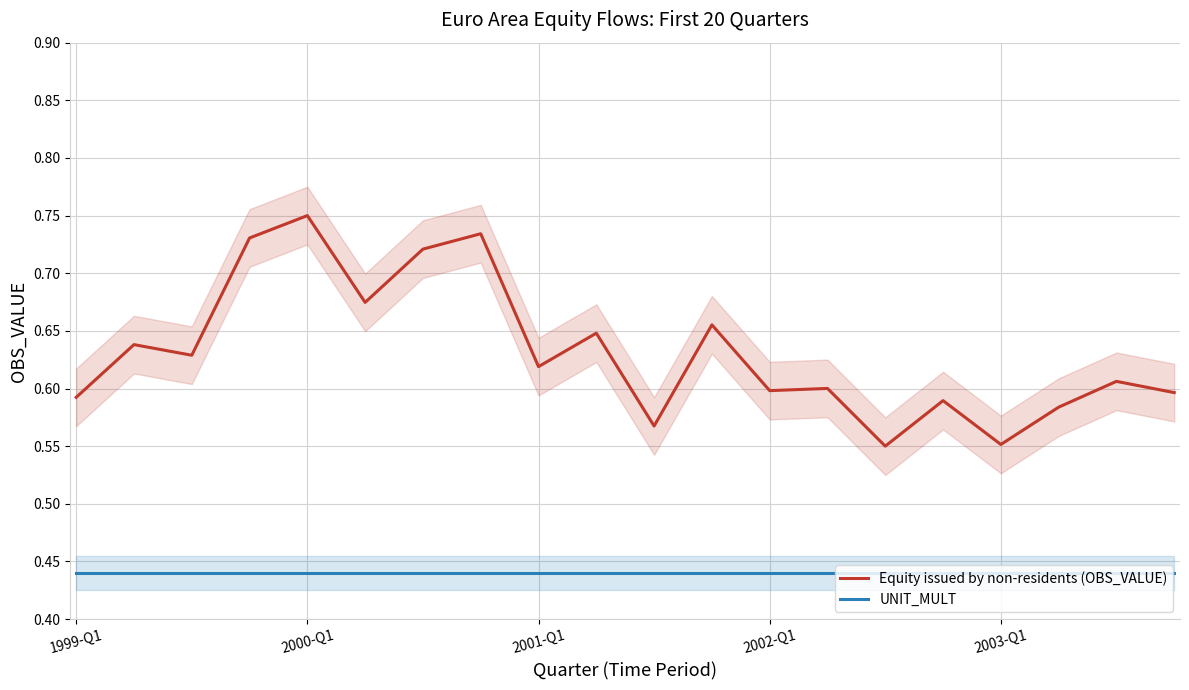

List the series in order of their overall mean, lowest first.

UNIT_MULT, Equity issued by non-residents (OBS_VALUE)